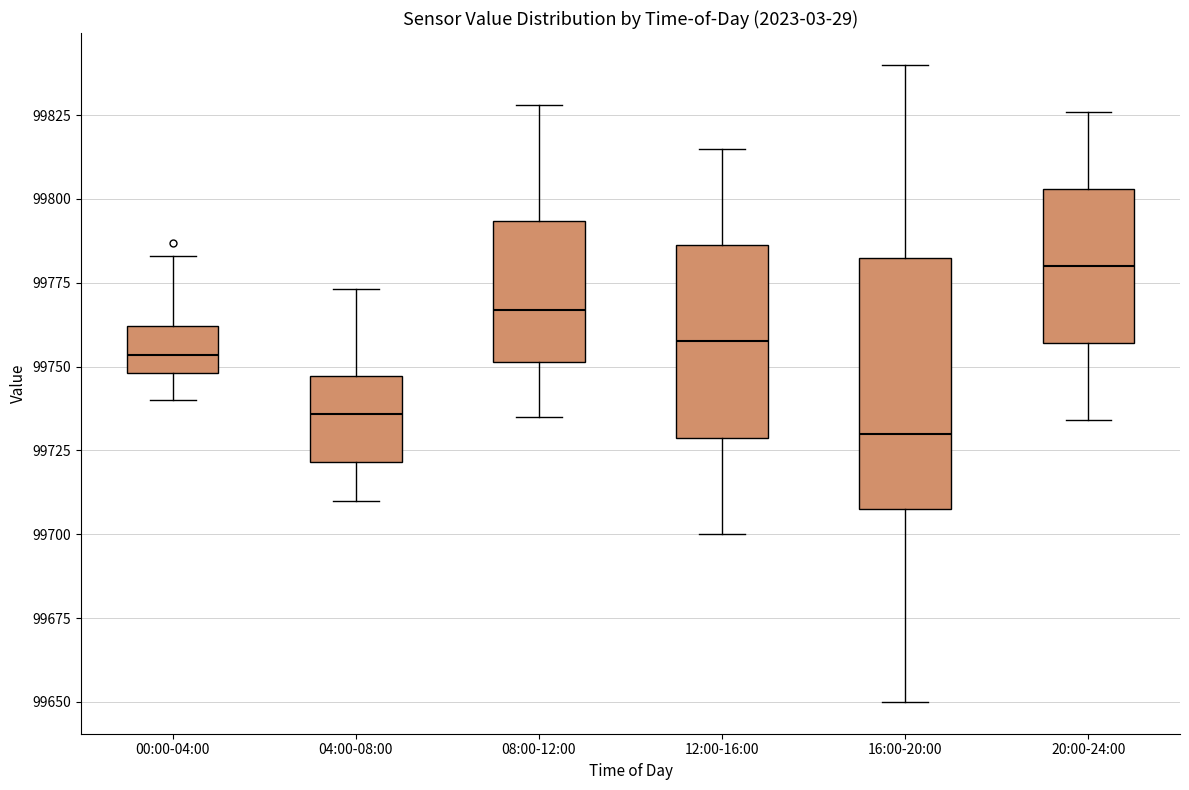

Which box's median line is the highest?

20:00-24:00